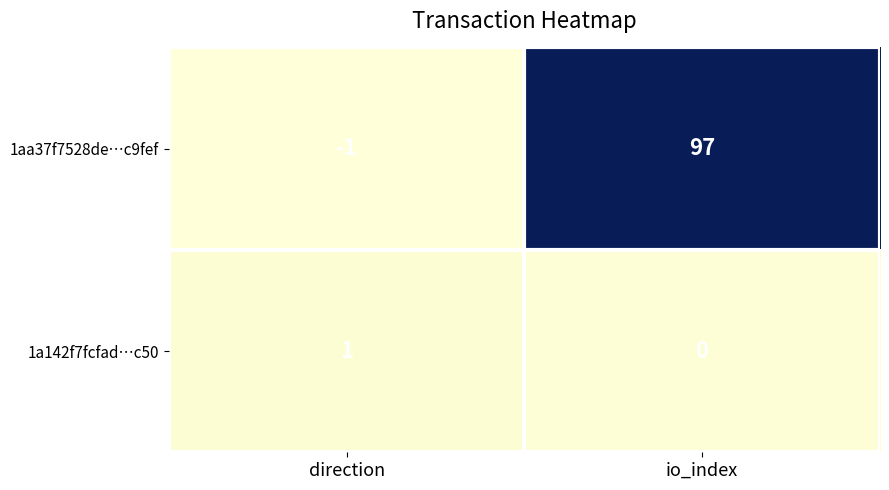

What is the spread (max minus min) of values at io_index?

97